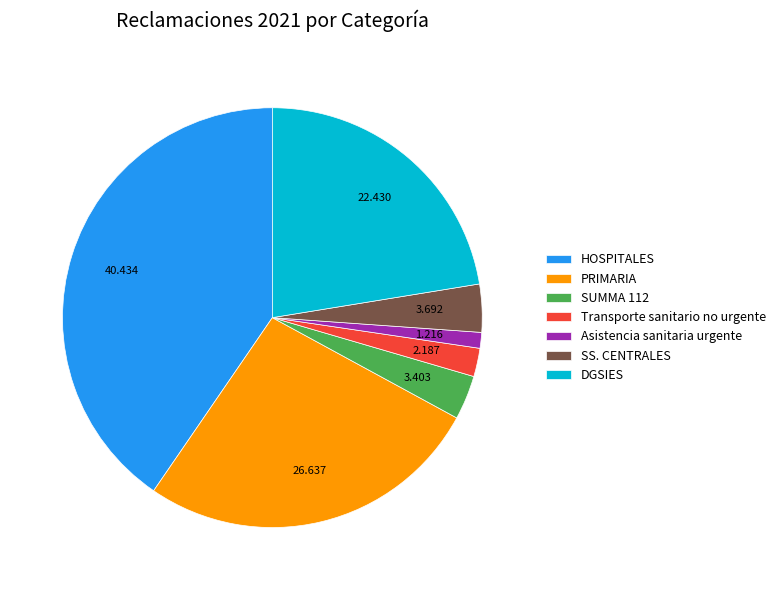

What is the largest slice in the pie chart?

HOSPITALES